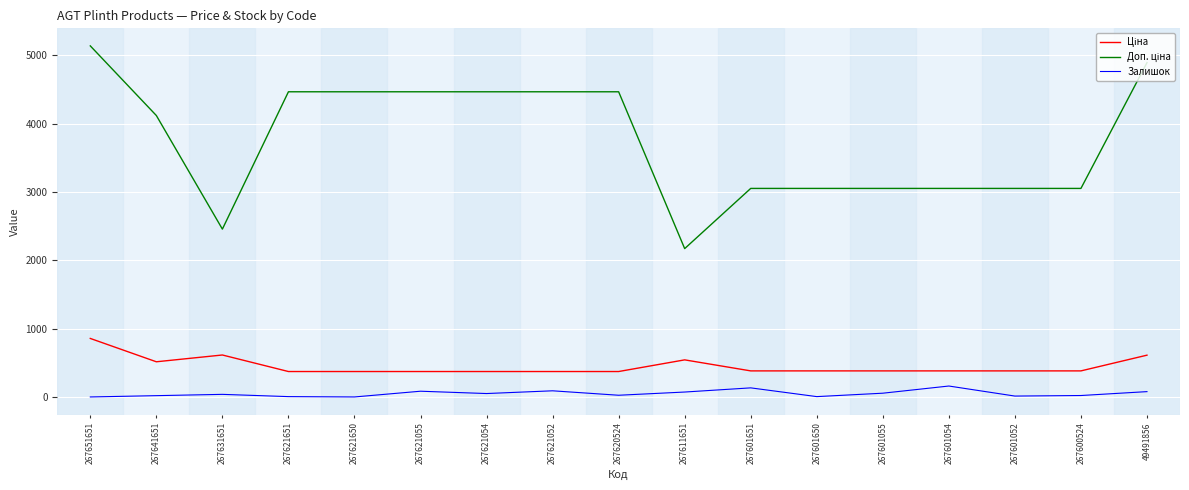

Read the Залишок value at 267621651.

5.0